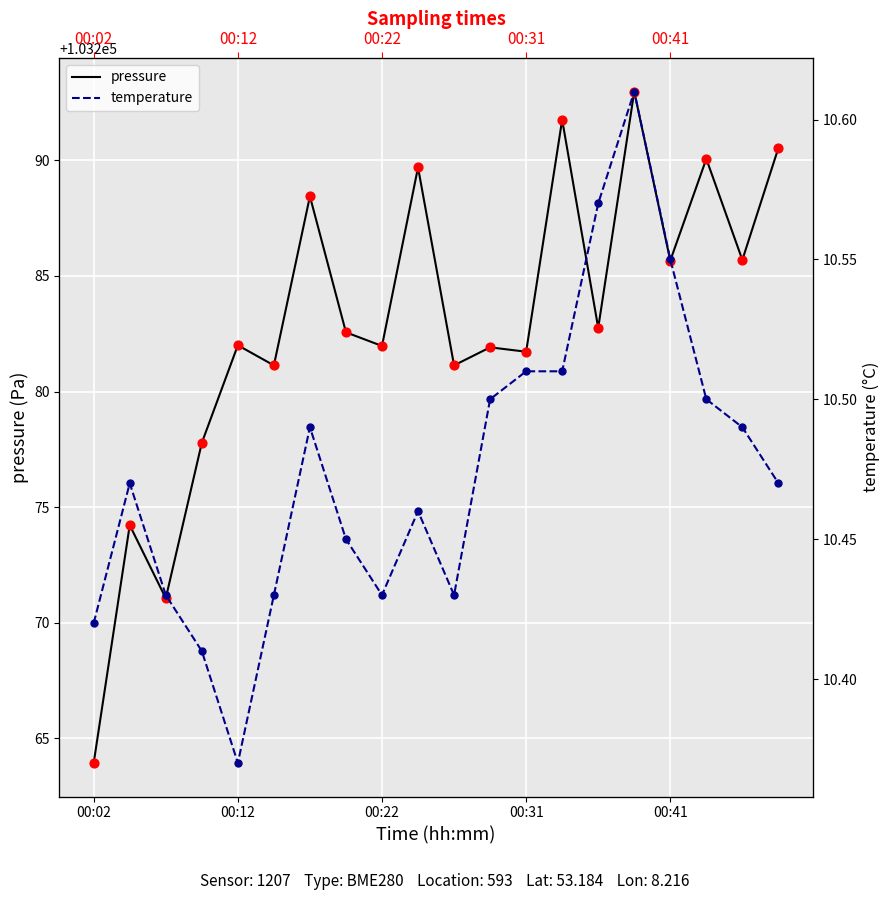

Is the value of temperature at 00:12 greater than the value of pressure at 13?

No